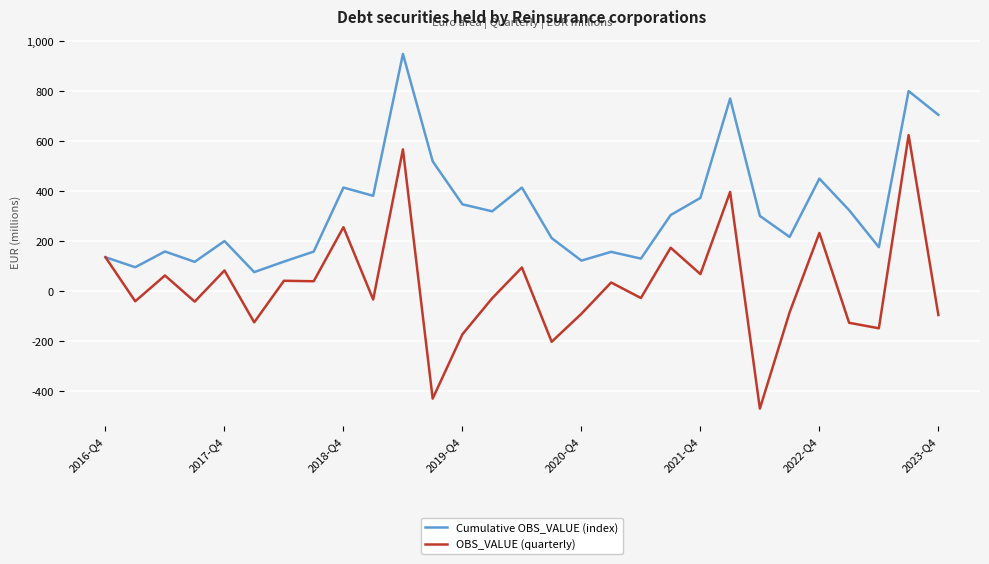

Which series has the largest range (max minus min)?

OBS_VALUE (quarterly)